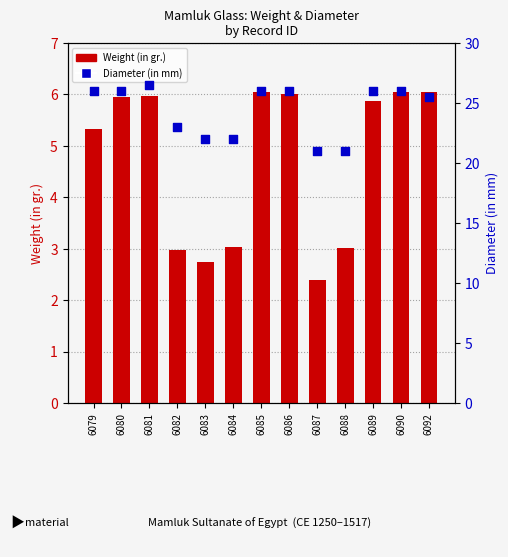

Which series has the largest total across all categories?

Diameter (in mm)